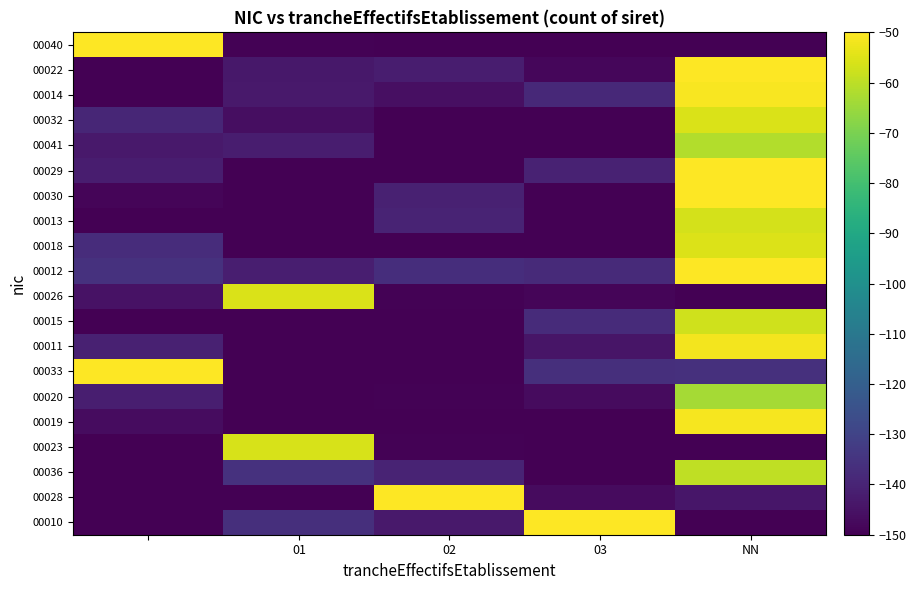

Reading right to left, extract all data points from this chart.

00010: -150.0	-50.0	-143.0	-136.5	-150.0
00028: -143.8	-147.0	-50.0	-150.0	-150.0
00036: -59.5	-150.0	-140.0	-135.9	-150.0
00023: -150.0	-150.0	-149.3	-55.9	-150.0
00019: -51.3	-150.0	-150.0	-150.0	-146.6
00020: -63.6	-147.2	-149.6	-150.0	-141.4
00033: -136.0	-136.5	-150.0	-150.0	-50.0
00011: -51.8	-144.5	-150.0	-150.0	-140.7
00015: -57.2	-137.7	-150.0	-150.0	-150.0
00026: -150.0	-148.6	-149.4	-55.6	-145.1
00012: -50.0	-138.2	-136.8	-141.7	-135.9
00018: -55.2	-150.0	-150.0	-150.0	-137.3
00013: -56.6	-150.0	-140.1	-150.0	-150.0
00030: -50.0	-150.0	-140.9	-150.0	-148.7
00029: -50.0	-140.5	-150.0	-150.0	-141.8
00041: -61.5	-150.0	-150.0	-141.9	-143.1
00032: -55.7	-150.0	-150.0	-146.3	-139.1
00014: -50.8	-138.4	-145.9	-143.1	-150.0
00022: -50.0	-148.2	-142.2	-143.6	-150.0
00040: -150.0	-150.0	-150.0	-149.3	-50.2